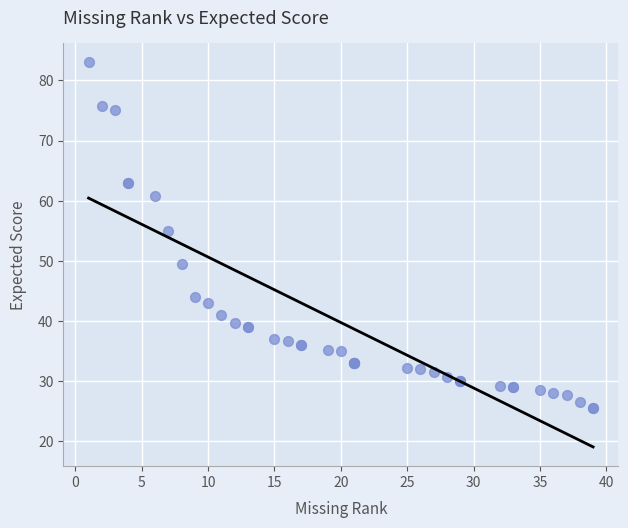

What Y value in the scatter plot is closest to 54?

55.0